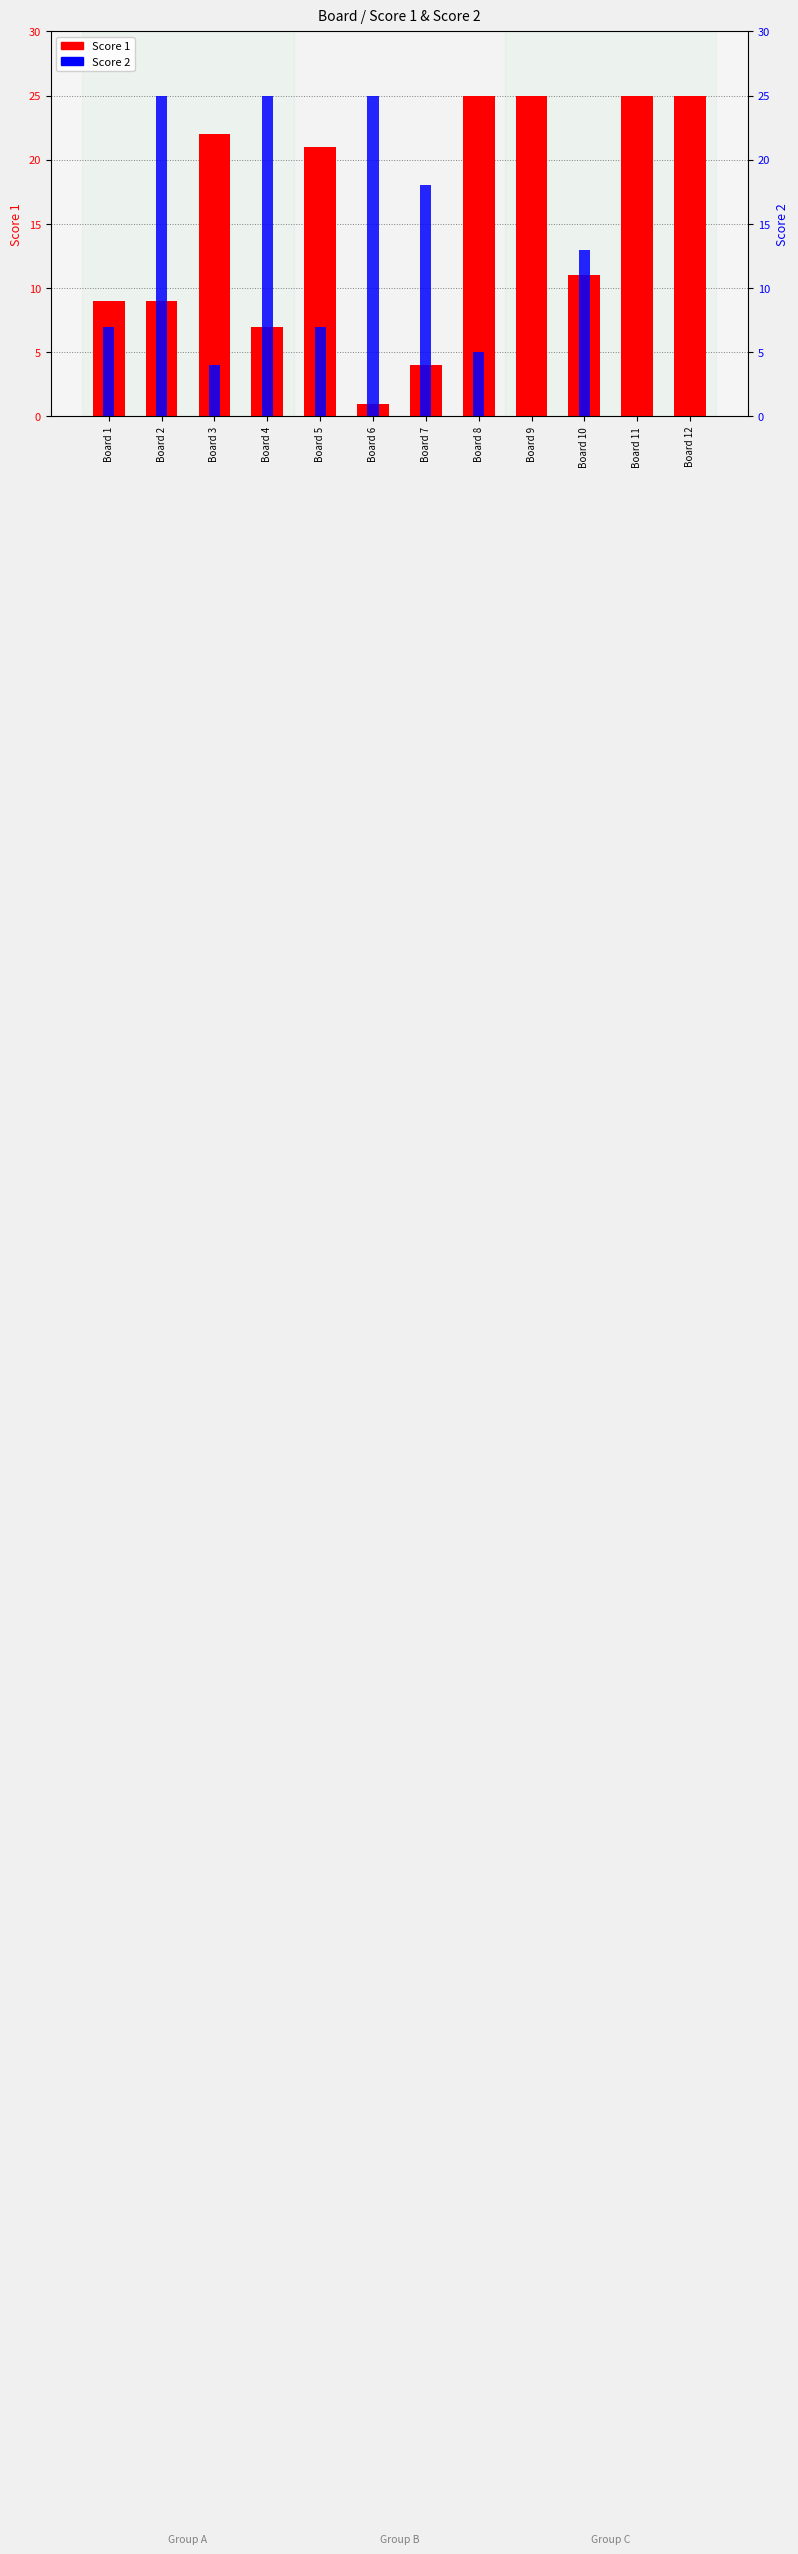

Reading left to right, transcribe all the data shown in this chart.

Score 1: 9	9	22	7	21	1	4	25	25	11	25	25
Score 2: 7	25	4	25	7	25	18	5	0	13	0	0